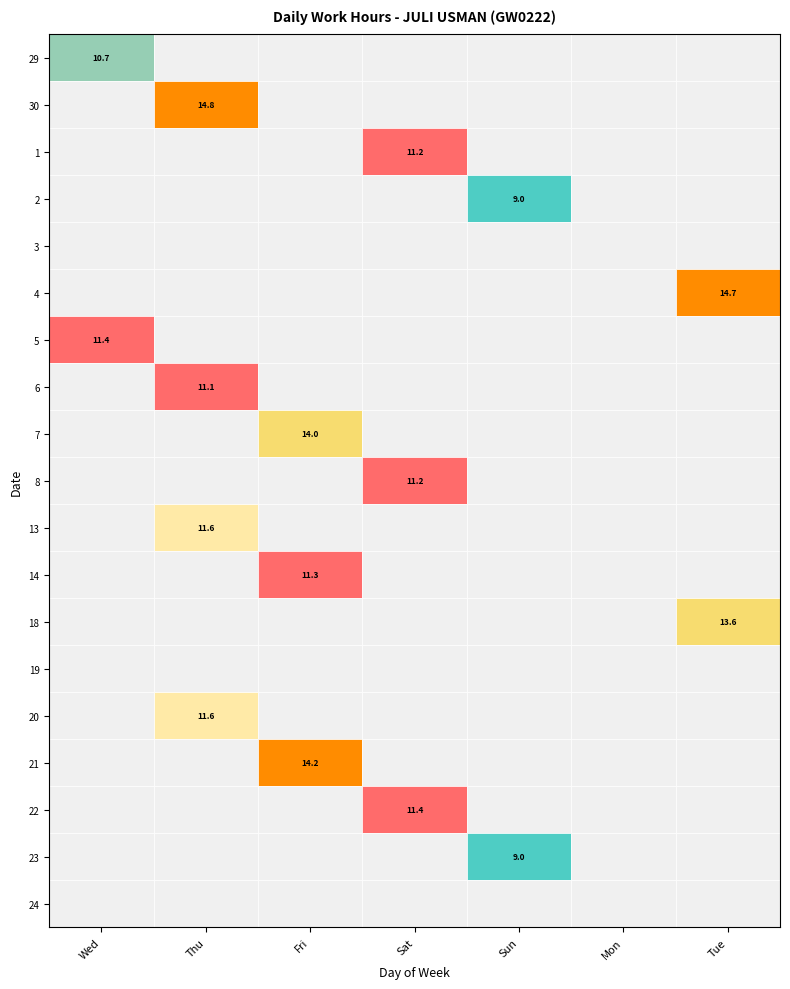

Reading left to right, what are all the values shown in this chart?

29: 10.7	0.0	0.0	0.0	0.0	0.0	0.0
30: 0.0	14.8	0.0	0.0	0.0	0.0	0.0
1: 0.0	0.0	0.0	11.2	0.0	0.0	0.0
2: 0.0	0.0	0.0	0.0	9.0	0.0	0.0
3: 0.0	0.0	0.0	0.0	0.0	0.0	0.0
4: 0.0	0.0	0.0	0.0	0.0	0.0	14.7
5: 11.4	0.0	0.0	0.0	0.0	0.0	0.0
6: 0.0	11.1	0.0	0.0	0.0	0.0	0.0
7: 0.0	0.0	14.0	0.0	0.0	0.0	0.0
8: 0.0	0.0	0.0	11.2	0.0	0.0	0.0
13: 0.0	11.6	0.0	0.0	0.0	0.0	0.0
14: 0.0	0.0	11.3	0.0	0.0	0.0	0.0
18: 0.0	0.0	0.0	0.0	0.0	0.0	13.6
19: 0.0	0.0	0.0	0.0	0.0	0.0	0.0
20: 0.0	11.6	0.0	0.0	0.0	0.0	0.0
21: 0.0	0.0	14.2	0.0	0.0	0.0	0.0
22: 0.0	0.0	0.0	11.4	0.0	0.0	0.0
23: 0.0	0.0	0.0	0.0	9.0	0.0	0.0
24: 0.0	0.0	0.0	0.0	0.0	0.0	0.0